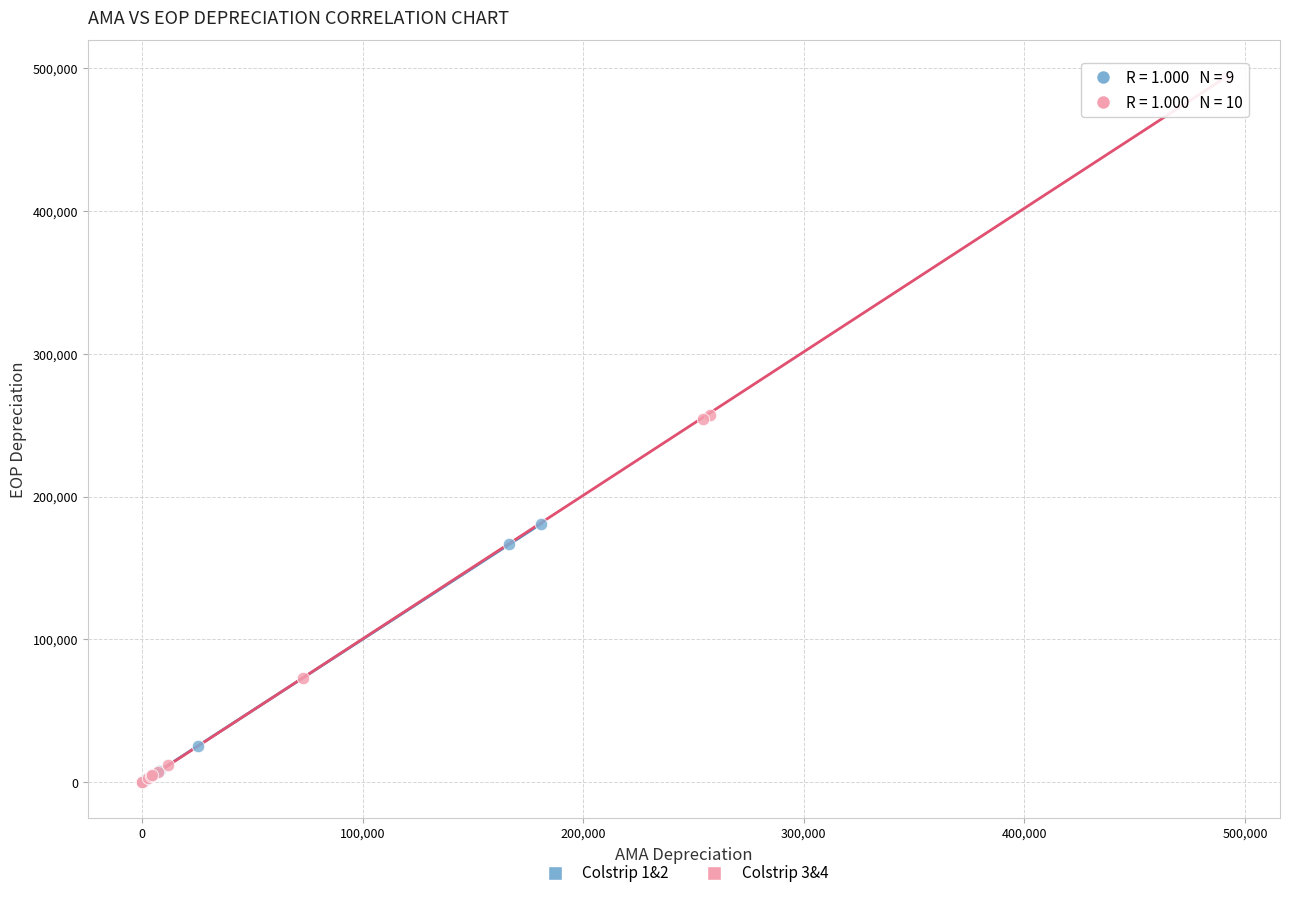

Which series has the largest Y range (max minus min)?

Colstrip 3&4